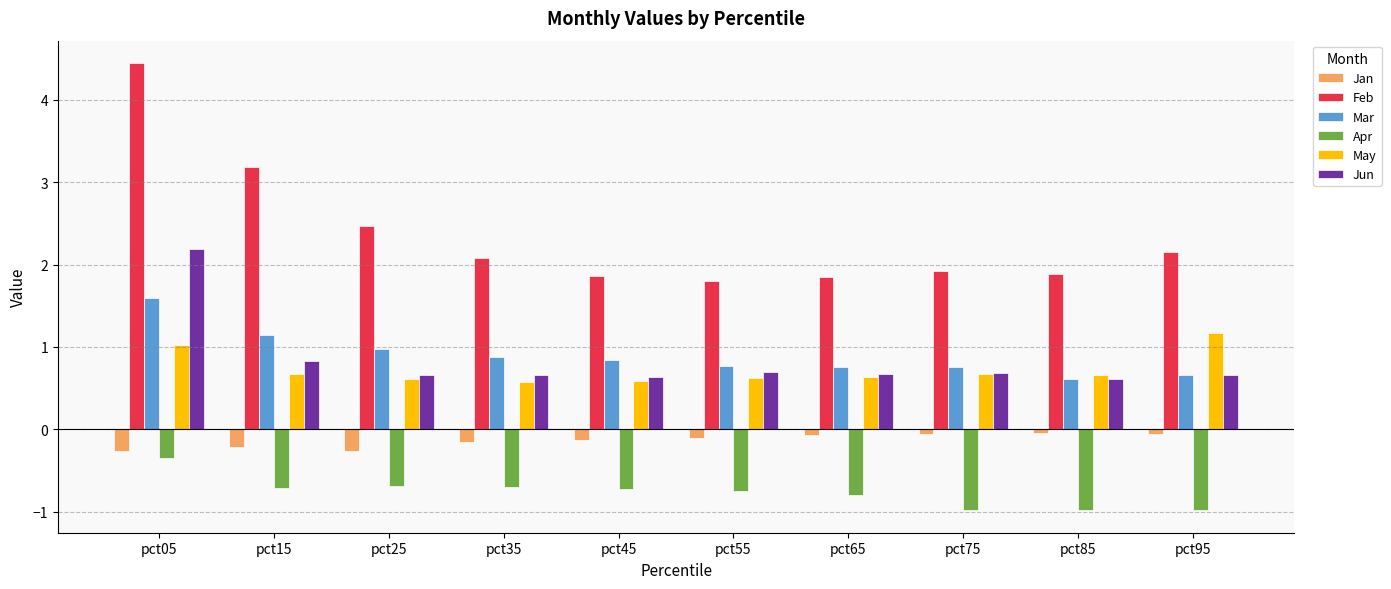

Which category has the highest value in the May series?

pct95